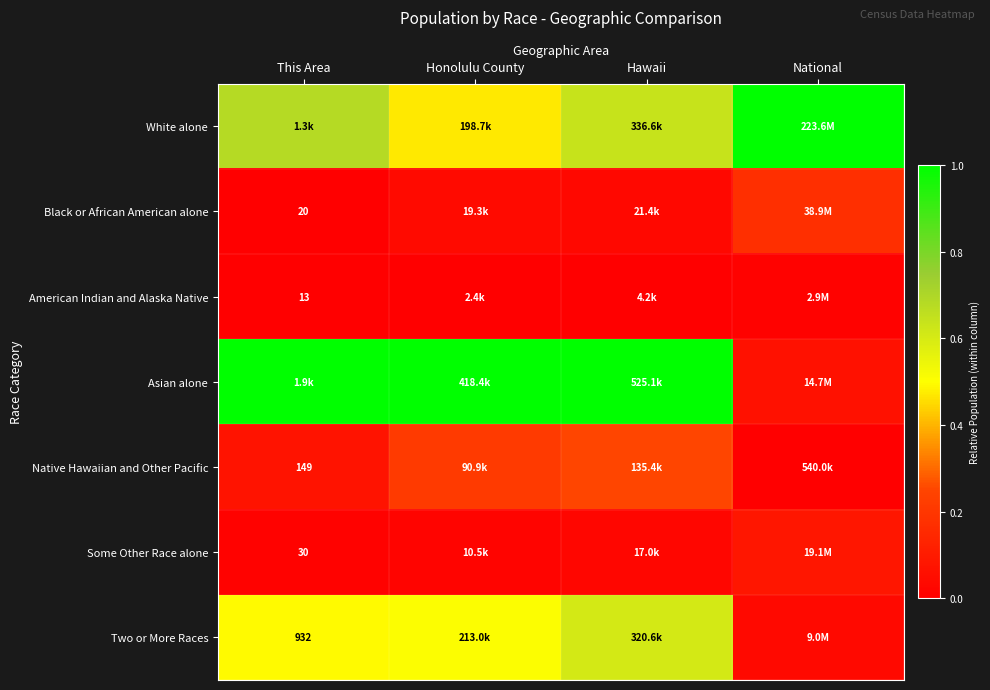

What is the maximum value shown in the chart?

1.0